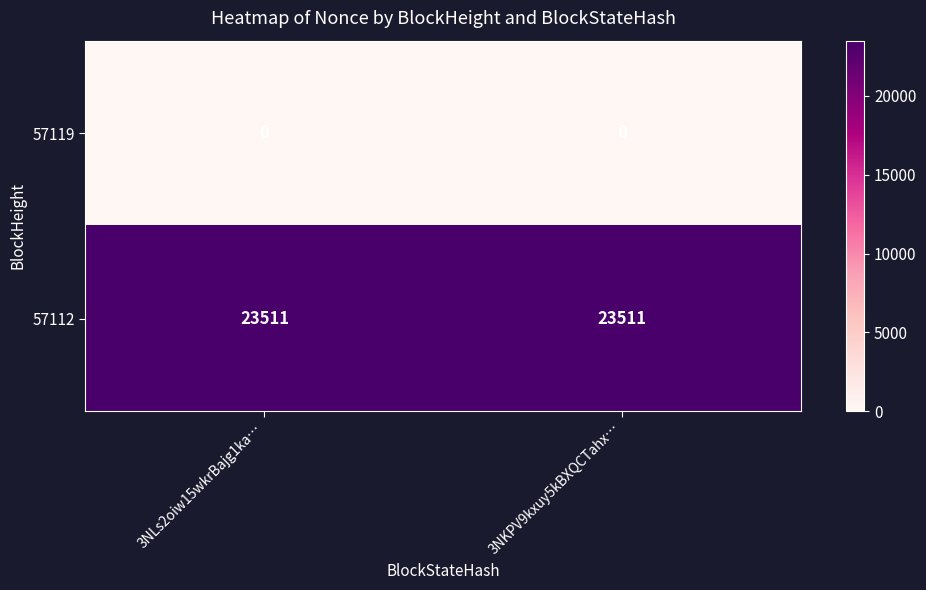

Rank the series at 3NLs2oiw15wkrBajg1ka… from highest to lowest value.

57112, 57119